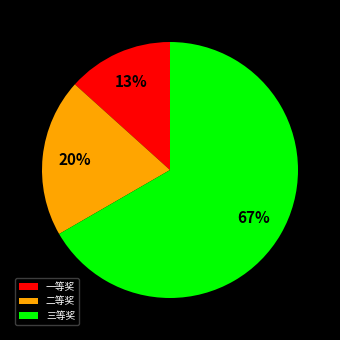

To the nearest percent, what is the average slice percentage?

33%